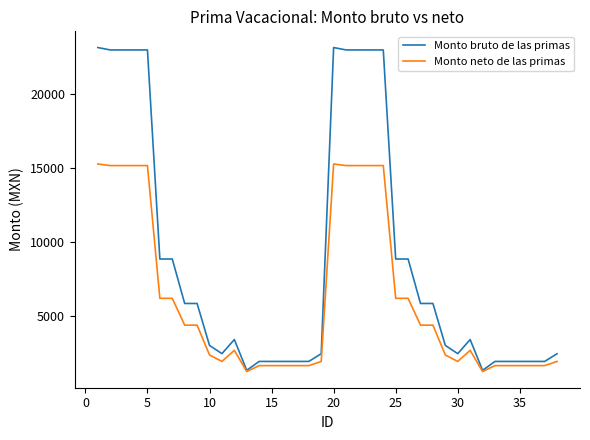

Rank the series by their maximum value, from highest to lowest.

Monto bruto de las primas, Monto neto de las primas